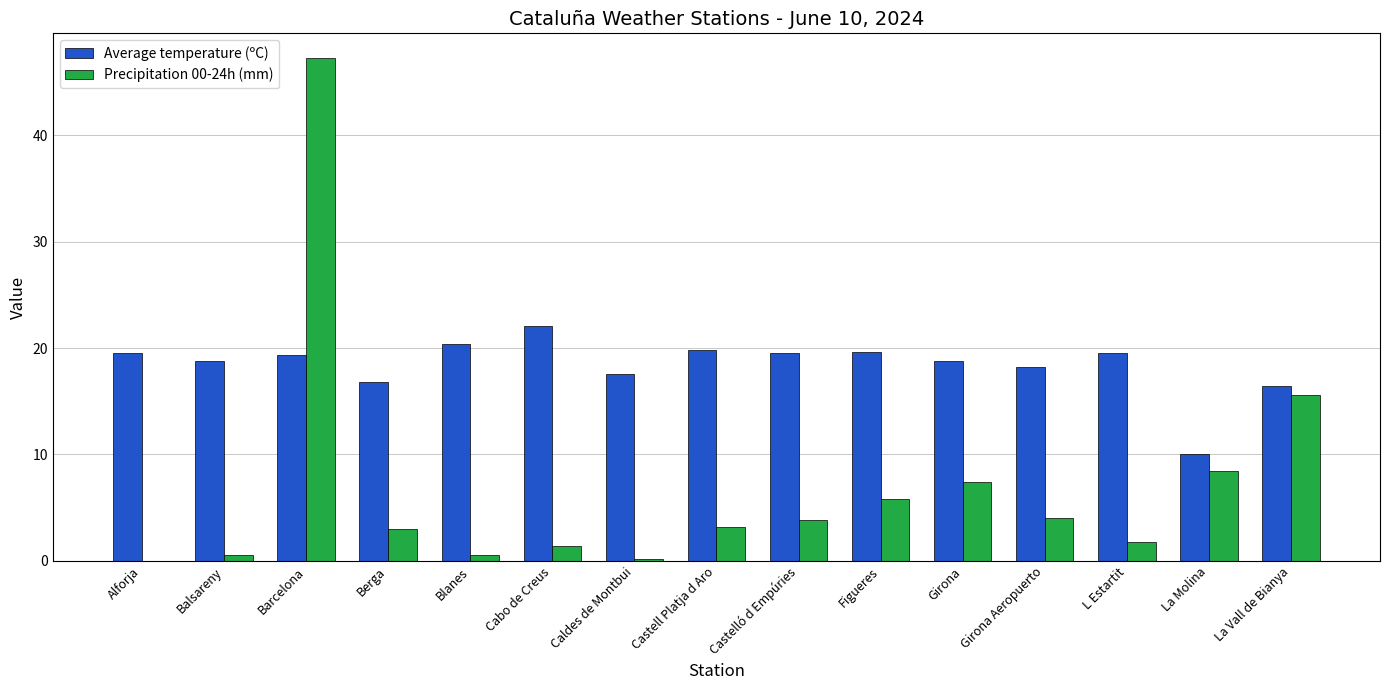

The value of Precipitation 00-24h (mm) at La Vall de Bianya is 15.6. True or false?

True